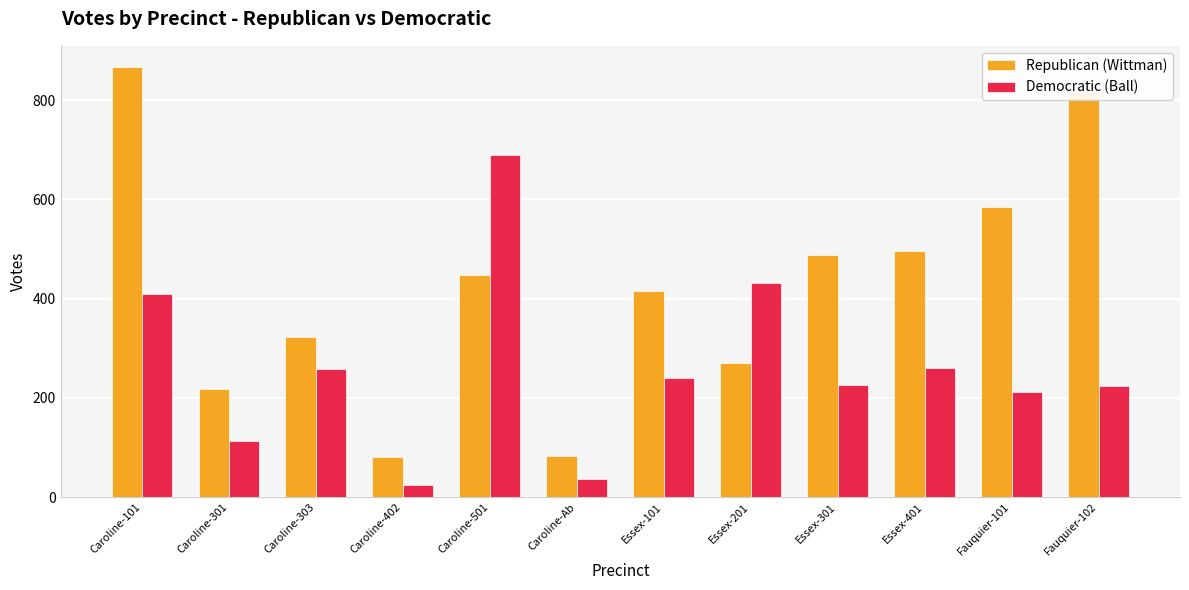

Which category has the lowest value in the Democratic (Ball) series?

Caroline-402